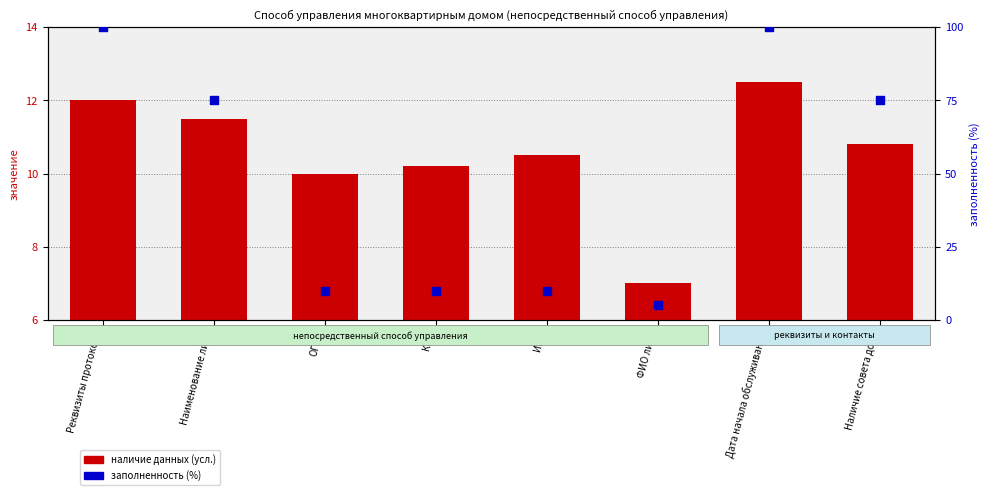

Which series has the widest spread of Y values?

заполненность (%)